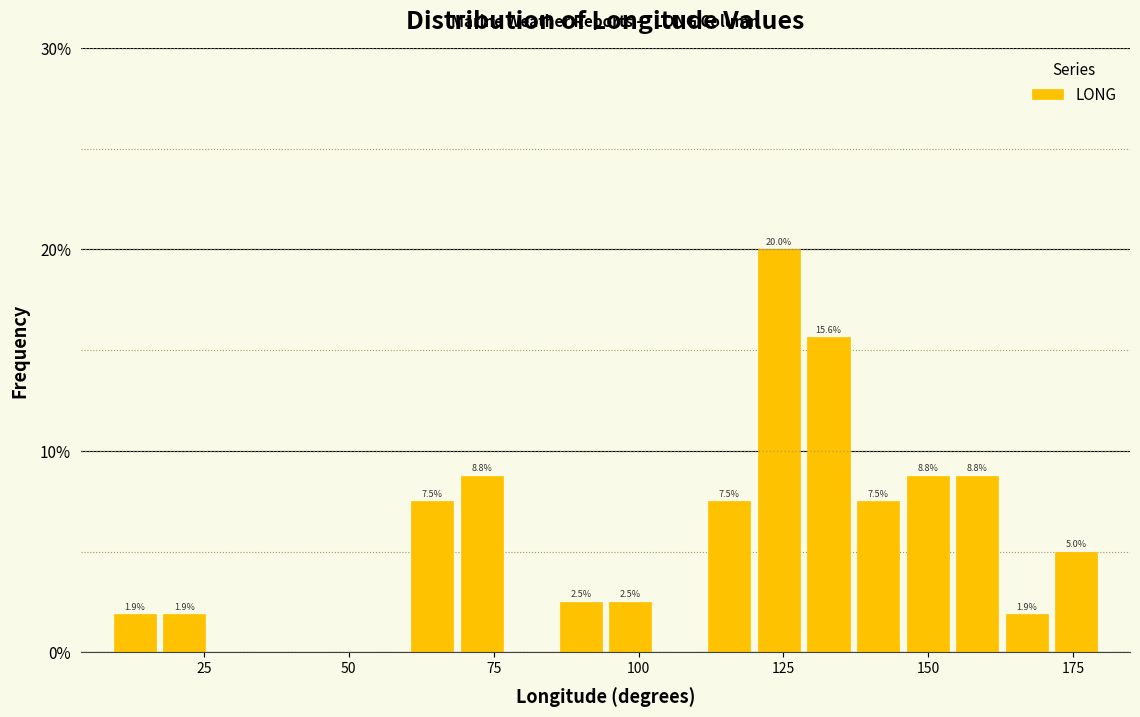

Around what value on the x-axis is the tallest bar? Give the approximate position of its centre, as read against the axis.

125